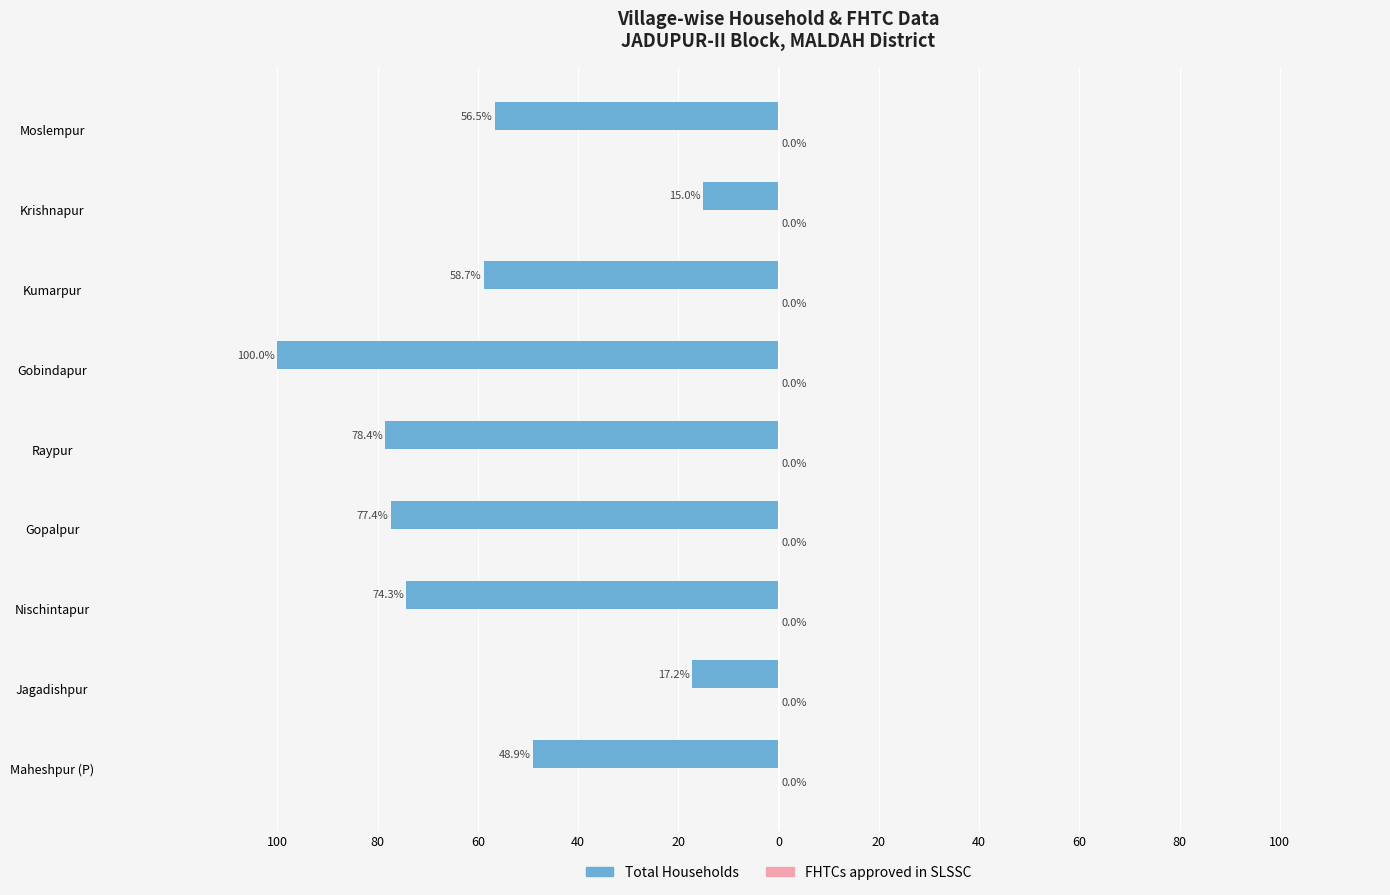

Are the bars horizontal?

Yes